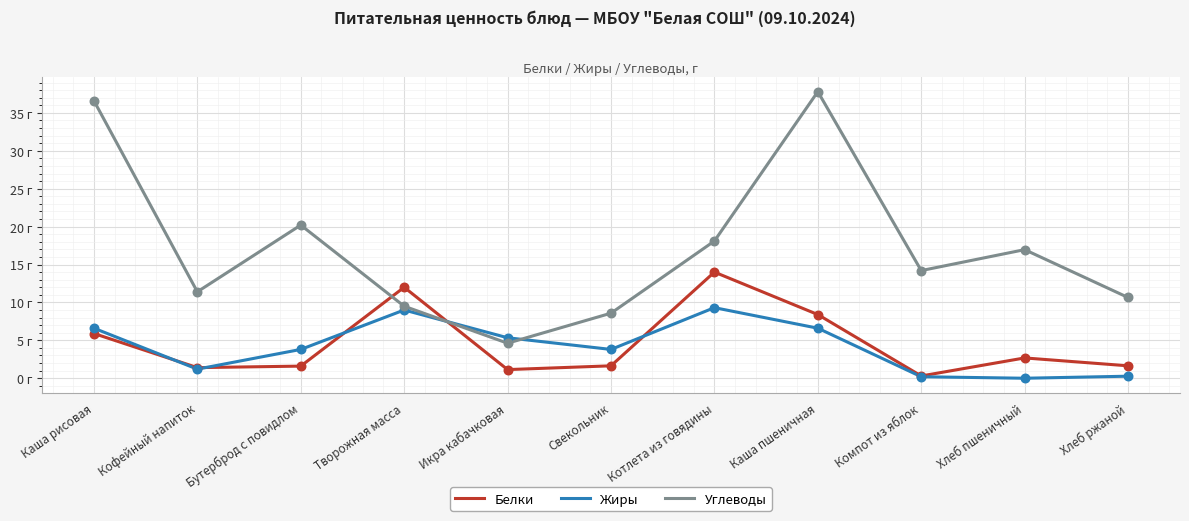

At how many categories does at least one series exceed 20?

3